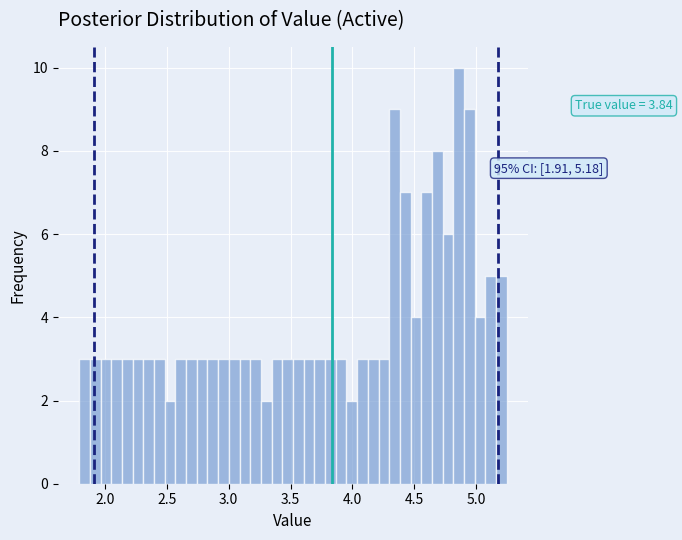

Around what value on the x-axis is the tallest bar? Give the approximate position of its centre, as read against the axis.

4.85